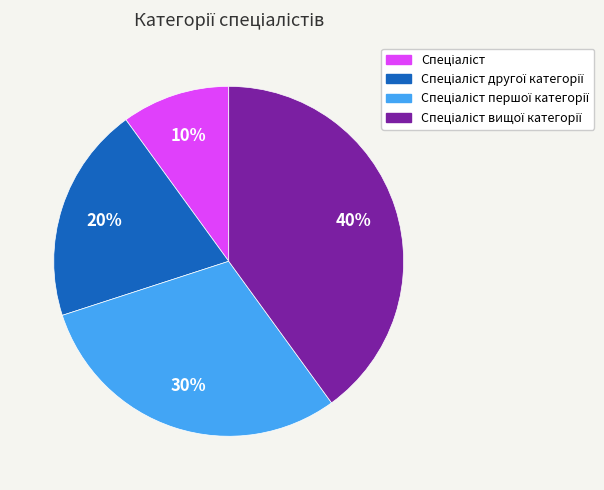

To the nearest percent, what is the average slice percentage?

25%